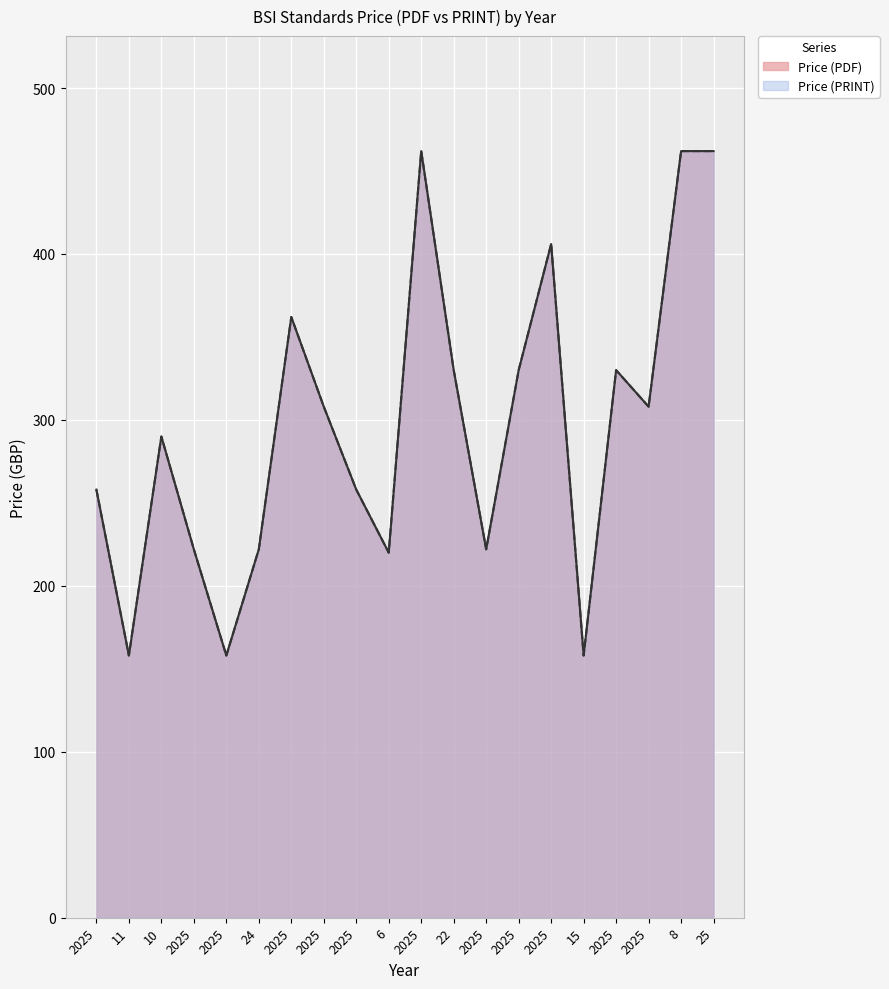

What is the label of the 19th point from the right?

11